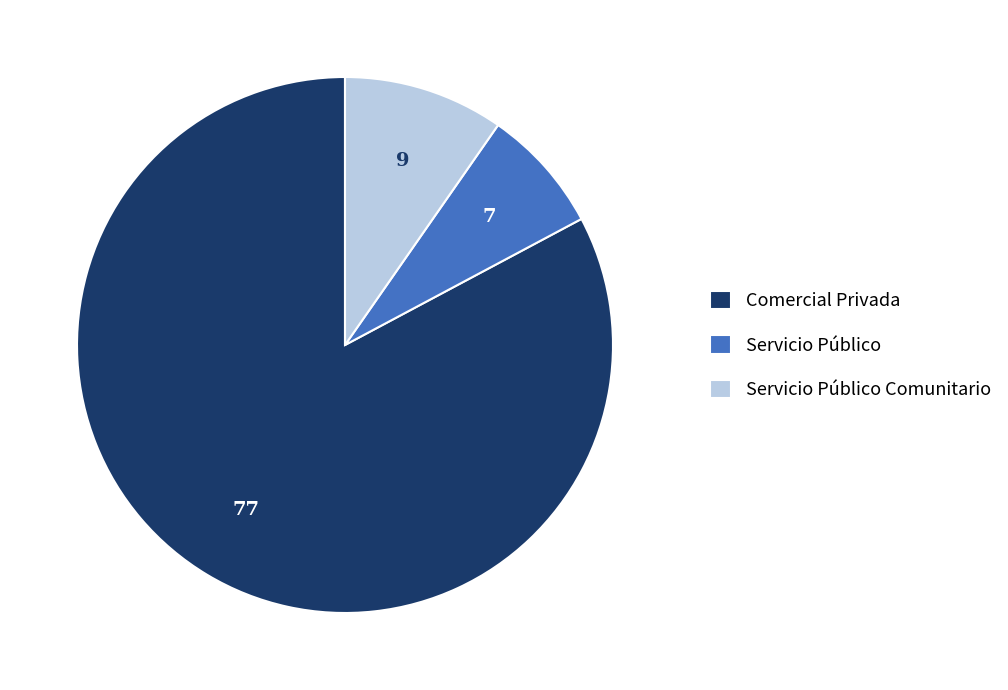

Is the sum of Servicio Público and Comercial Privada greater than half?

Yes